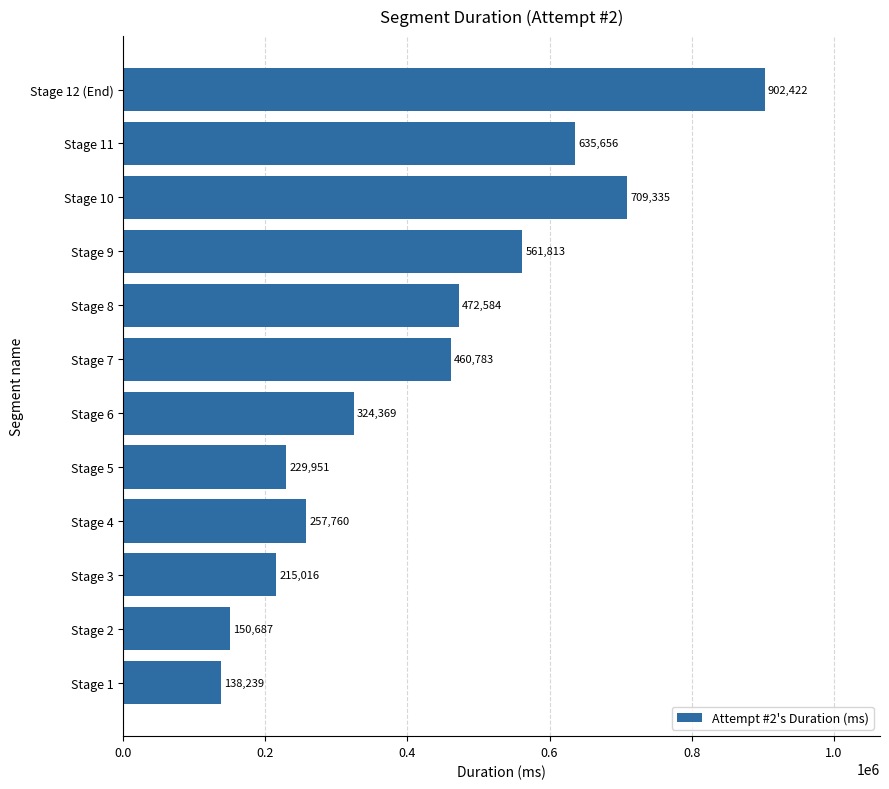

What is the ratio of the value at Stage 6 to the value at Stage 3?

1.5